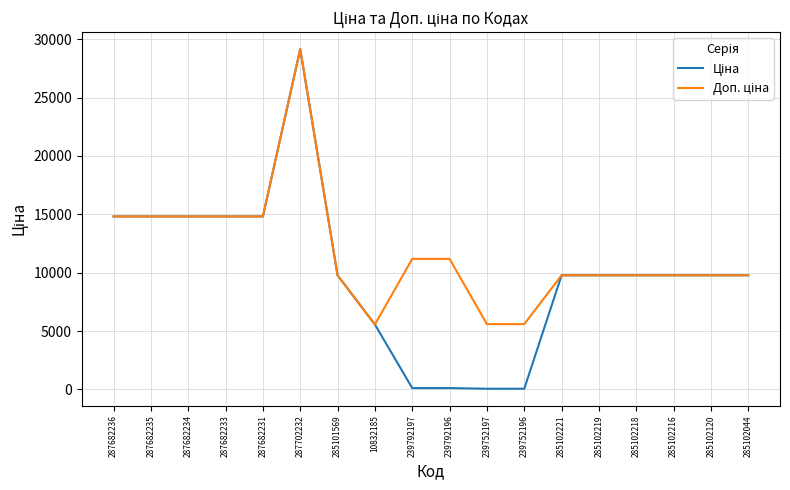

Does the chart display data point markers on the line(s)?

No